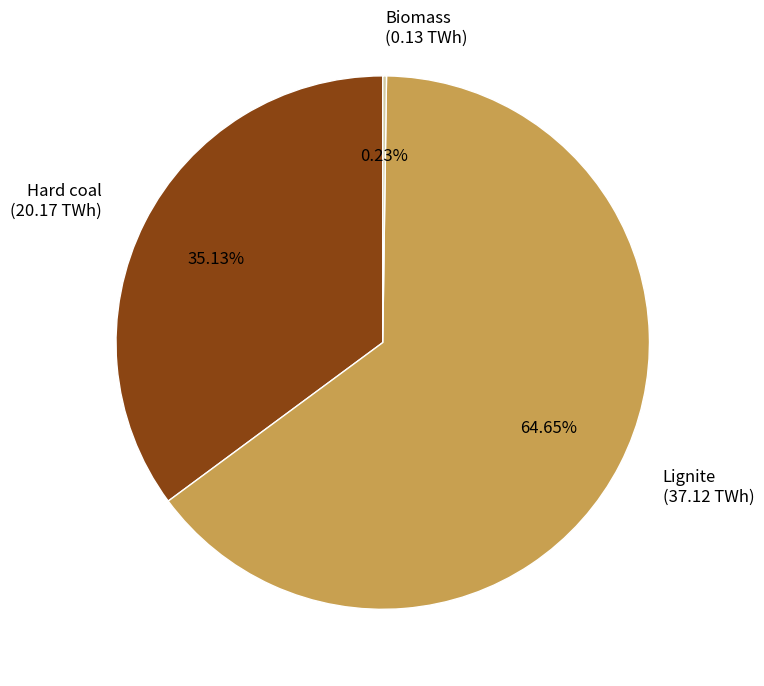

To the nearest percent, what is the difference between the largest and smallest slice percentages?

64%